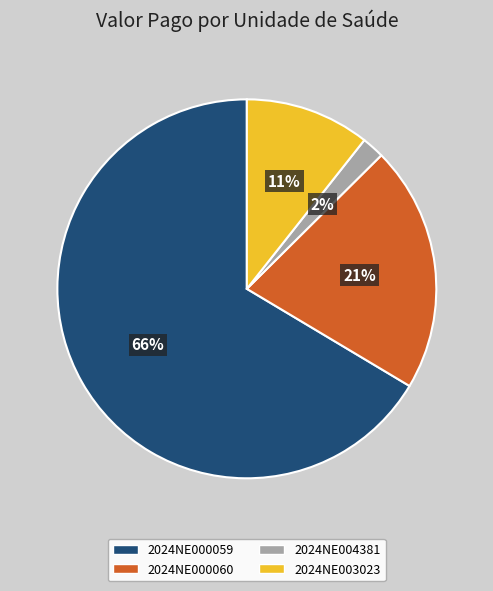

To the nearest percent, what is the average slice percentage?

25%